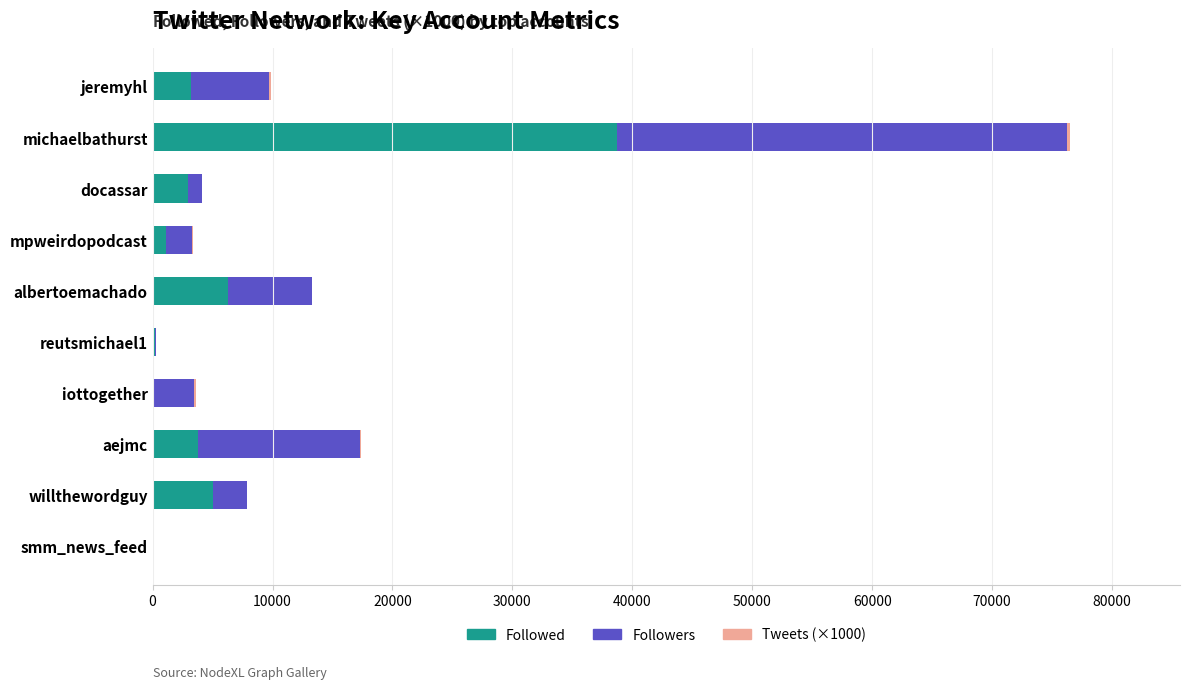

The value of Followed at jeremyhl is 3228. True or false?

True